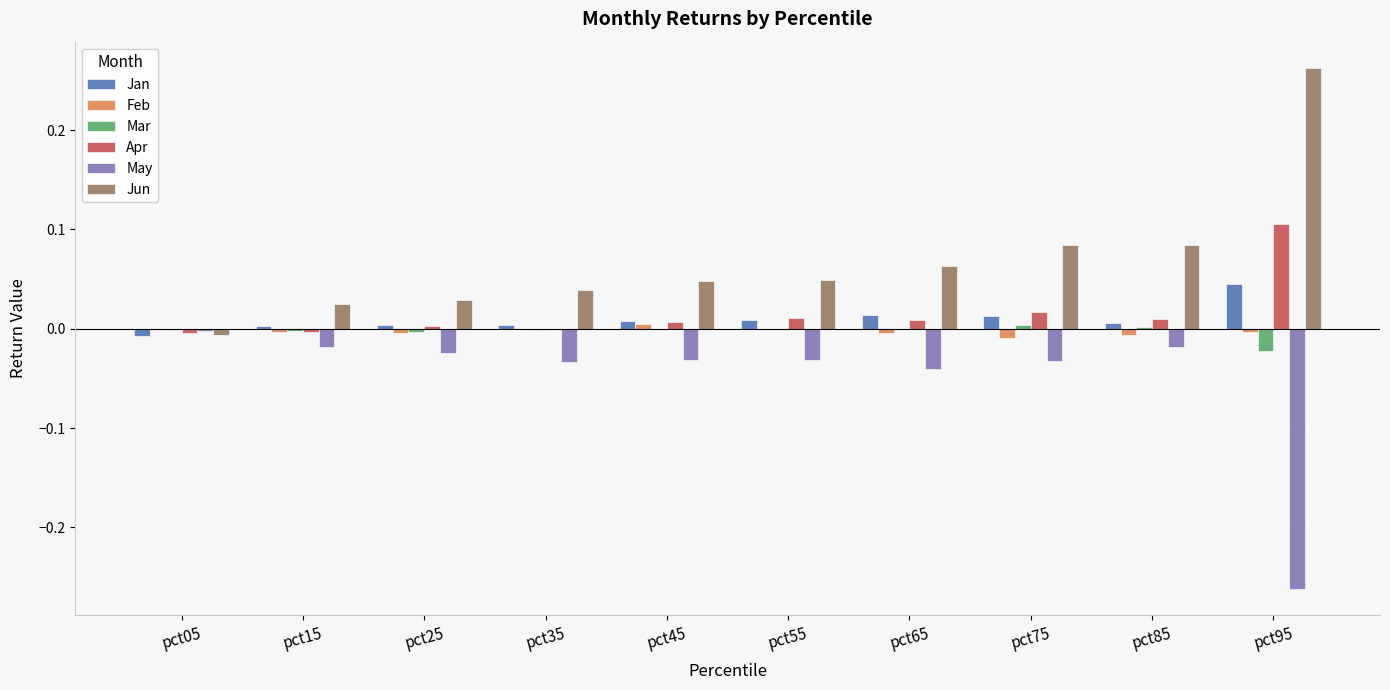

Does the chart contain stacked bars?

No